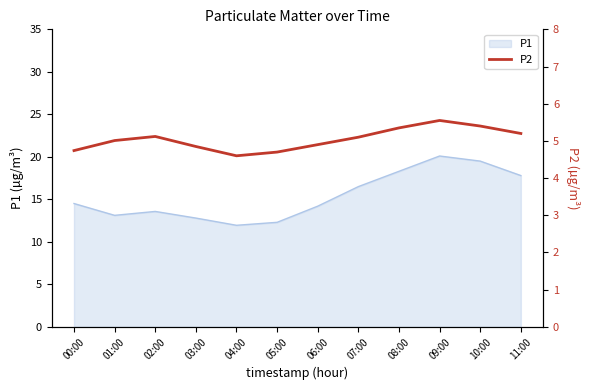

The P1 series shows 12.3 at 05:00. True or false?

True